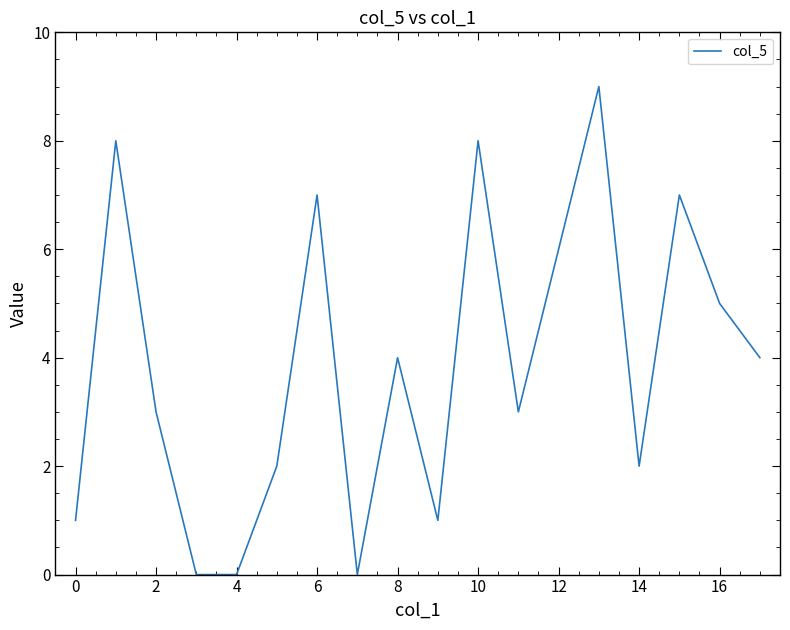

How many values are between 1 and 7?

12